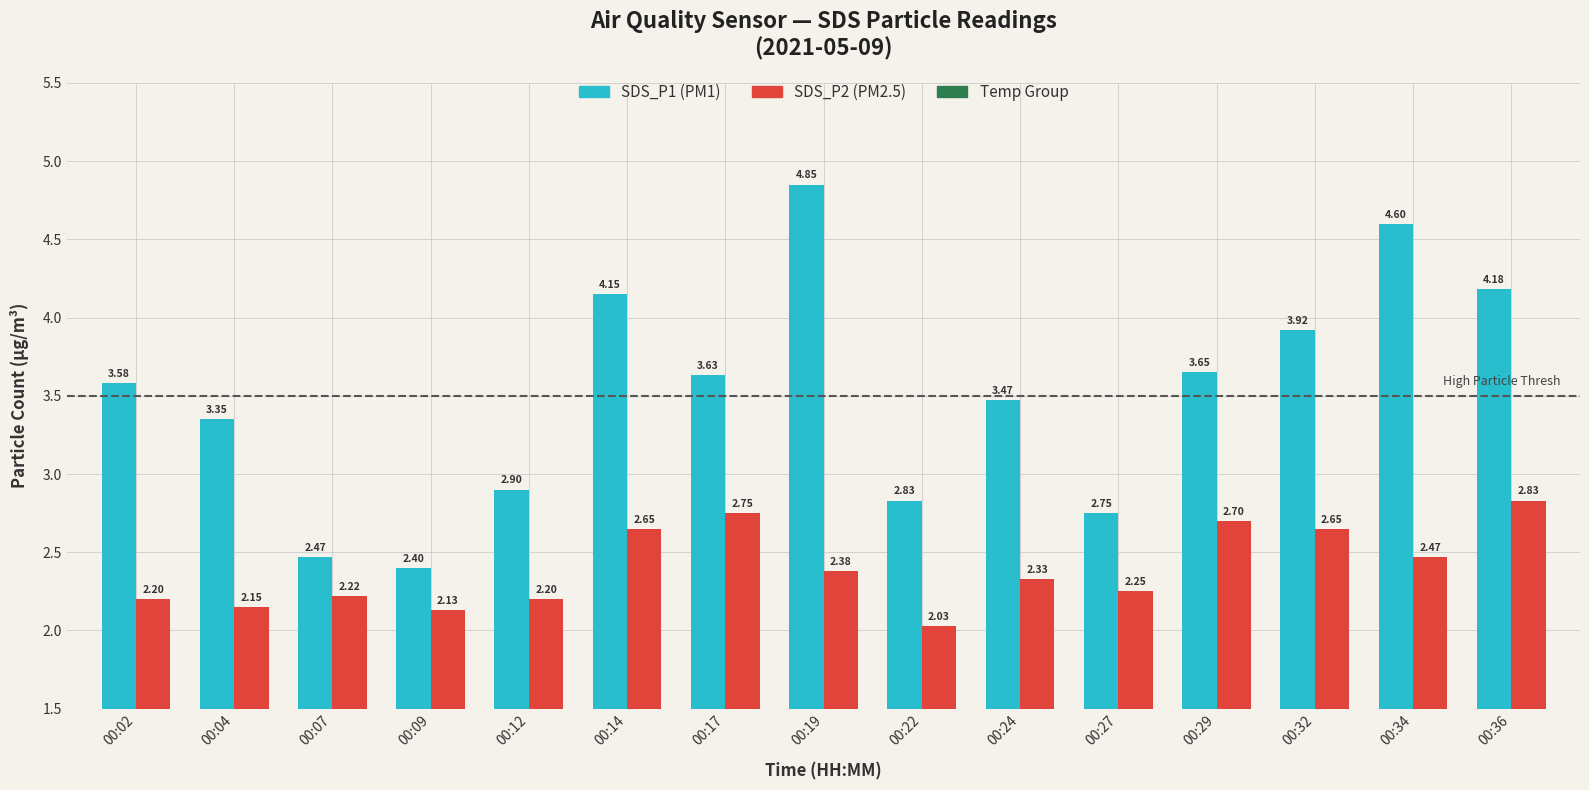

What is the spread (max minus min) of values at 00:04?

1.2